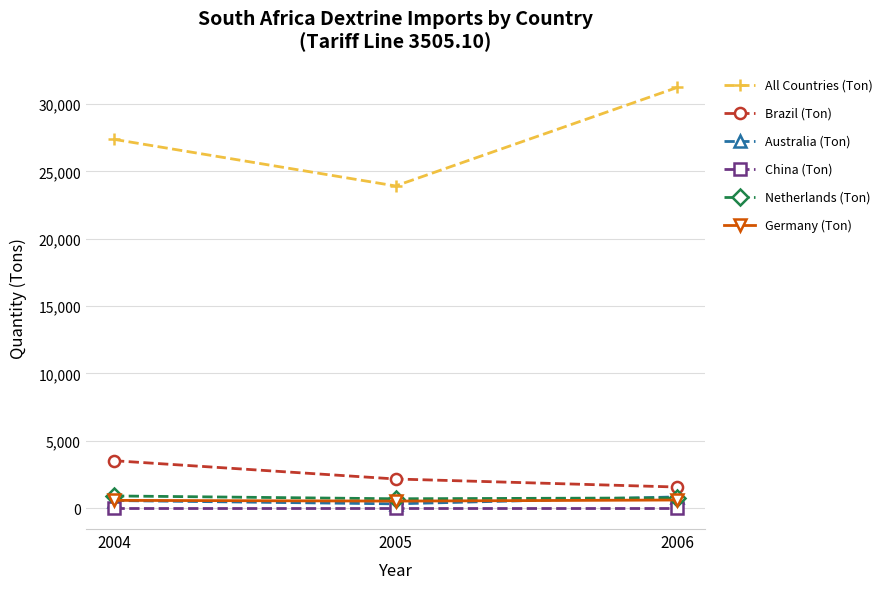

Is this an area chart (filled region under the line)?

No